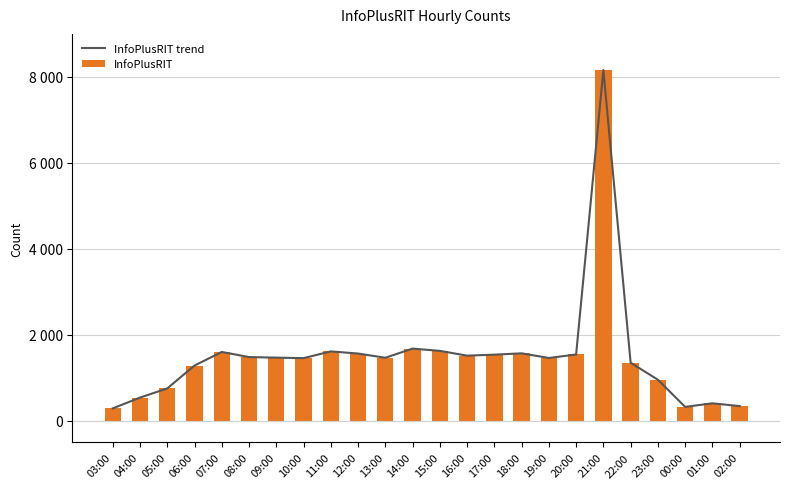

Between 06:00 and 12:00, which series saw the biggest shift?

InfoPlusRIT trend